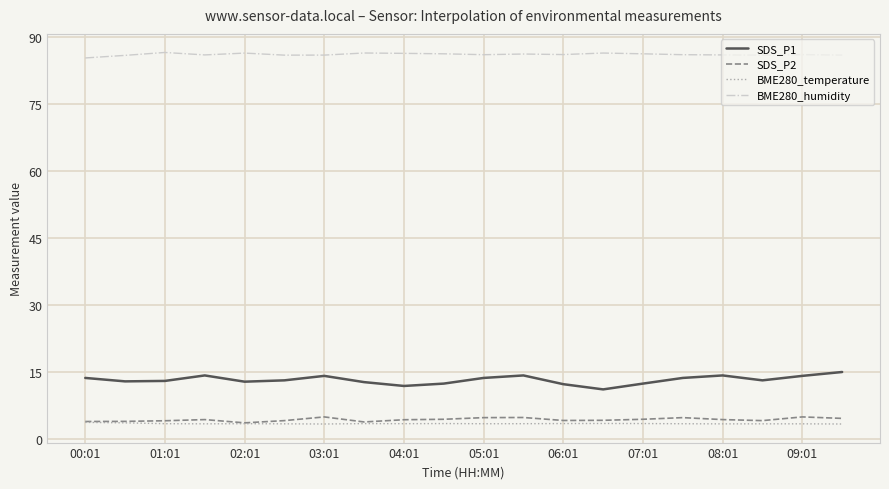

Which series has the largest total across all categories?

BME280_humidity